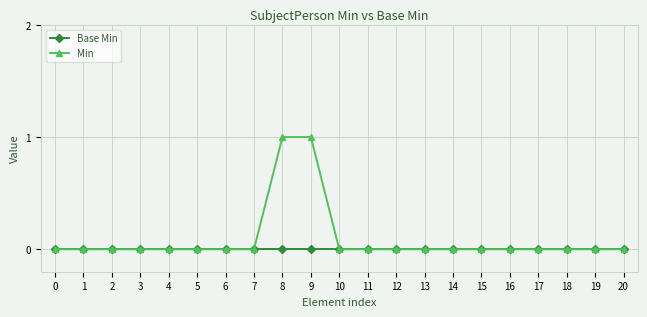

The value of Base Min at 11 is 0. True or false?

True